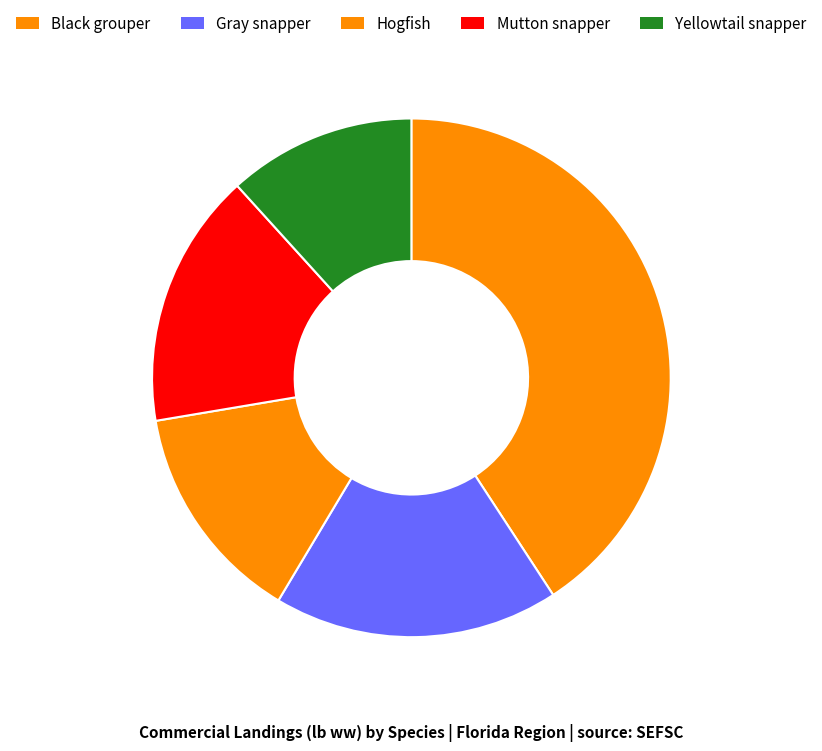

What is the smallest slice in the pie chart?

Yellowtail snapper